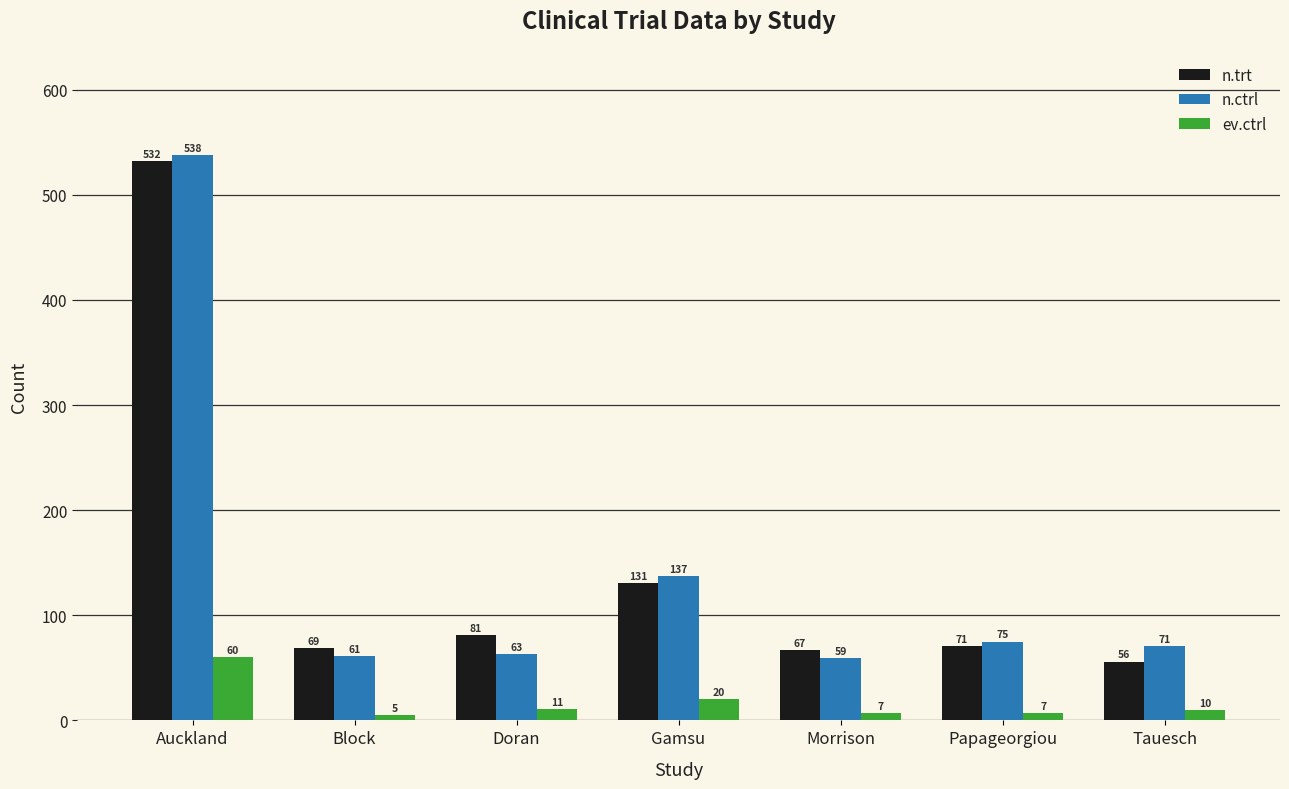

What is the difference between the highest and lowest values at Papageorgiou?

68